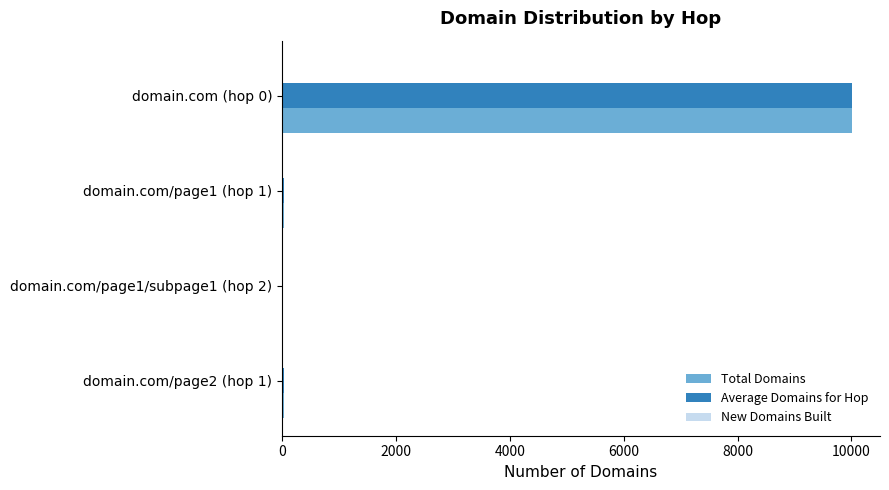

How many series are shown in this chart?

3